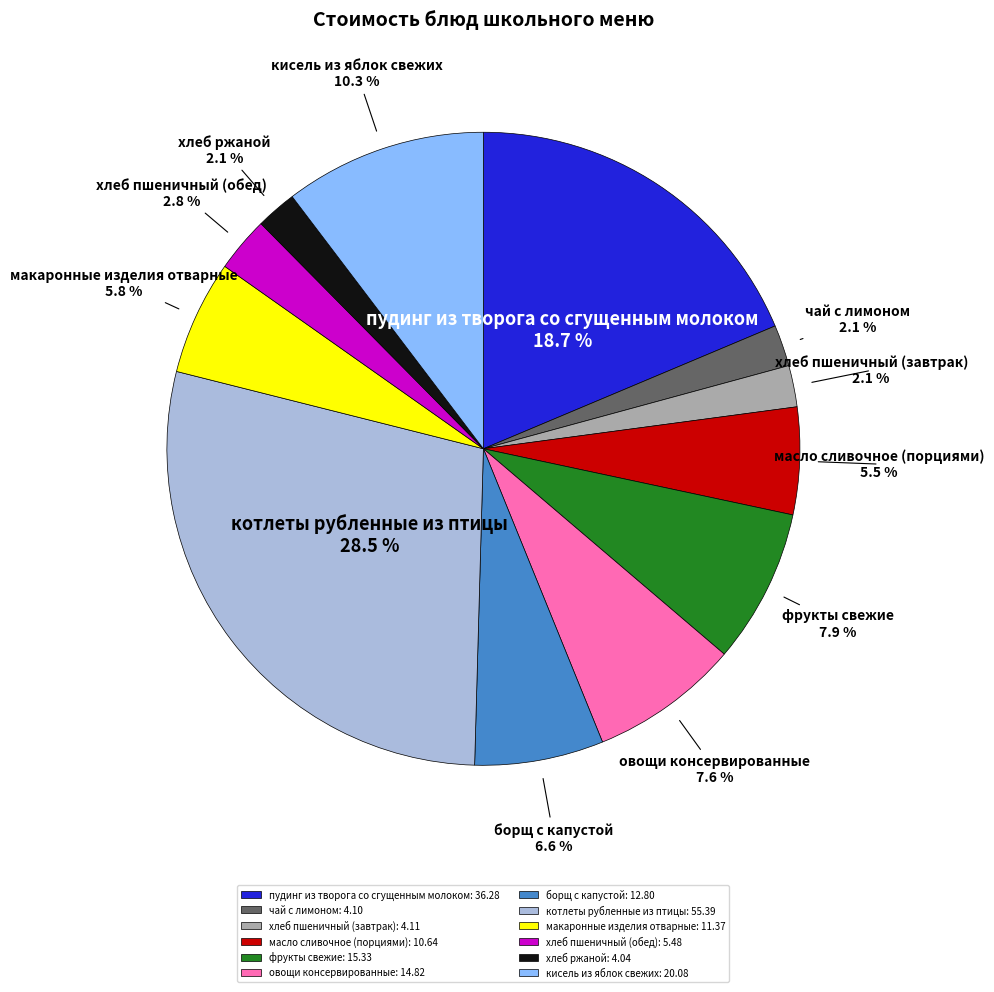

What percentage is NOT represented by котлеты рубленные из птицы?

71.5%